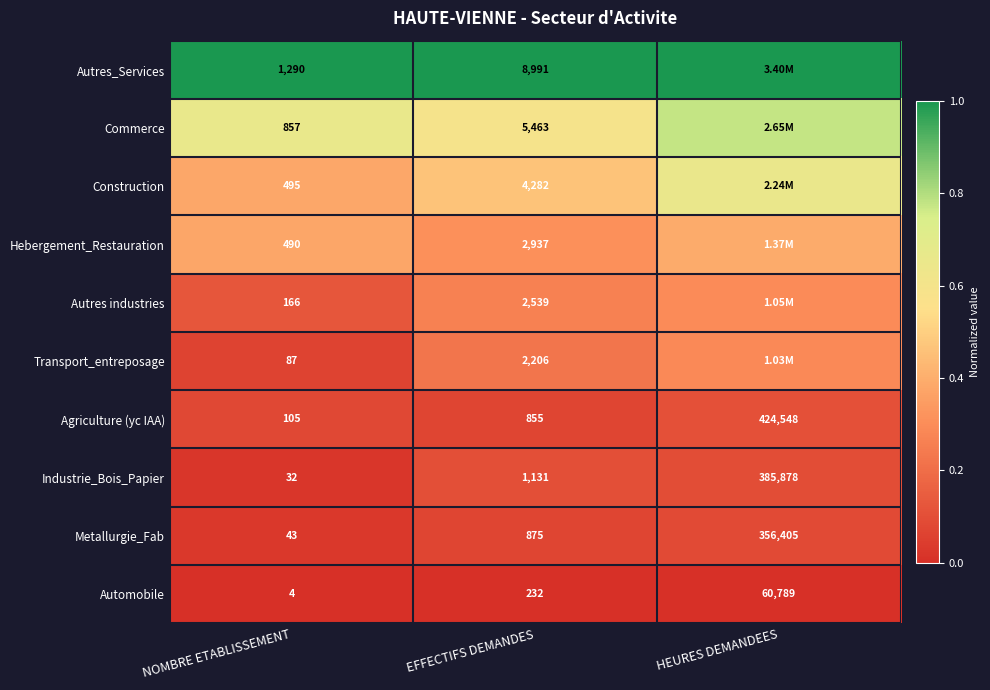

At EFFECTIFS DEMANDES, list the series in order from smallest to largest.

Automobile, Agriculture (yc IAA), Metallurgie_Fab, Industrie_Bois_Papier, Transport_entreposage, Autres industries, Hebergement_Restauration, Construction, Commerce, Autres_Services